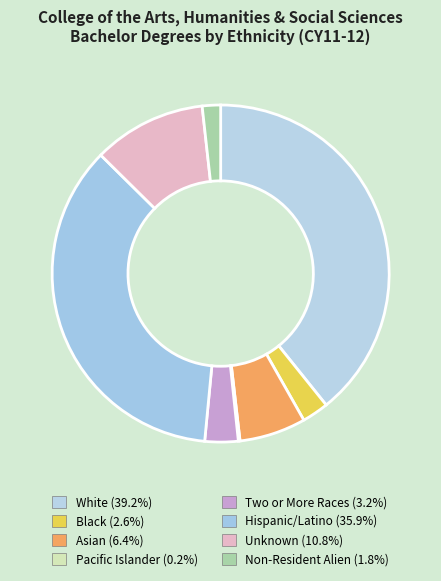

What is the largest slice in the pie chart?

White